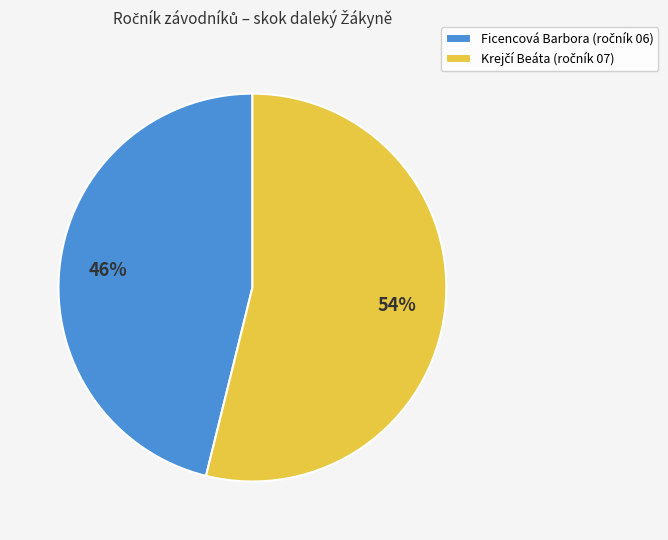

How many segments does this pie chart have?

2